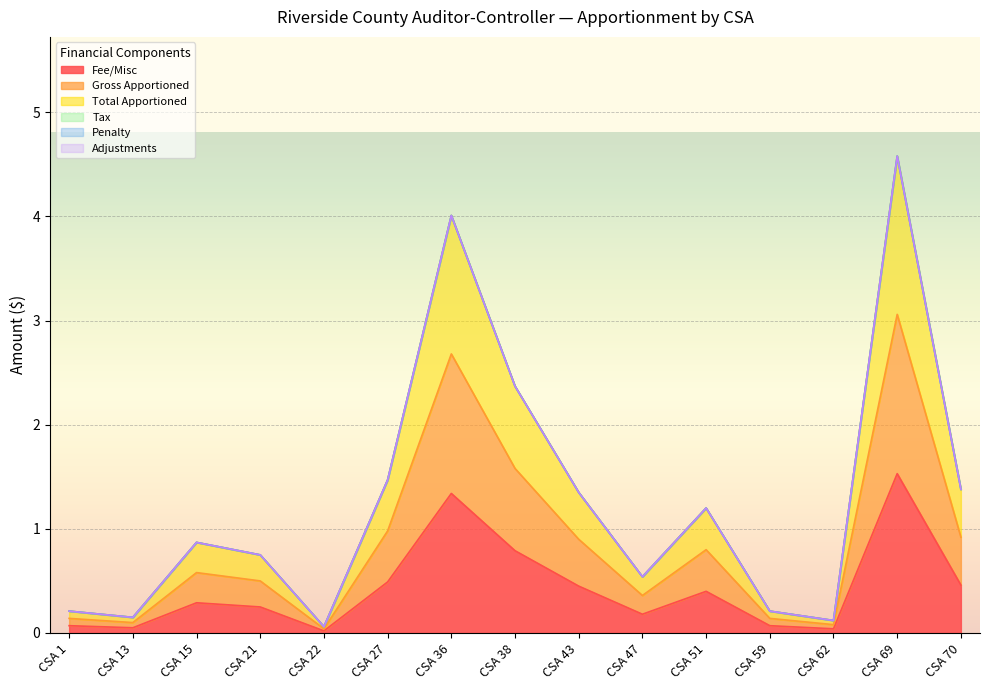

What is the total value across all series at CSA 22?

0.1